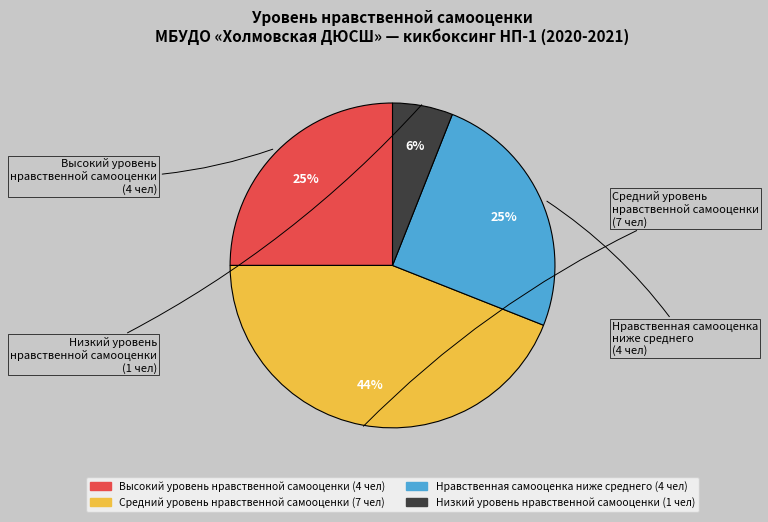

Is there a majority slice in this chart?

No